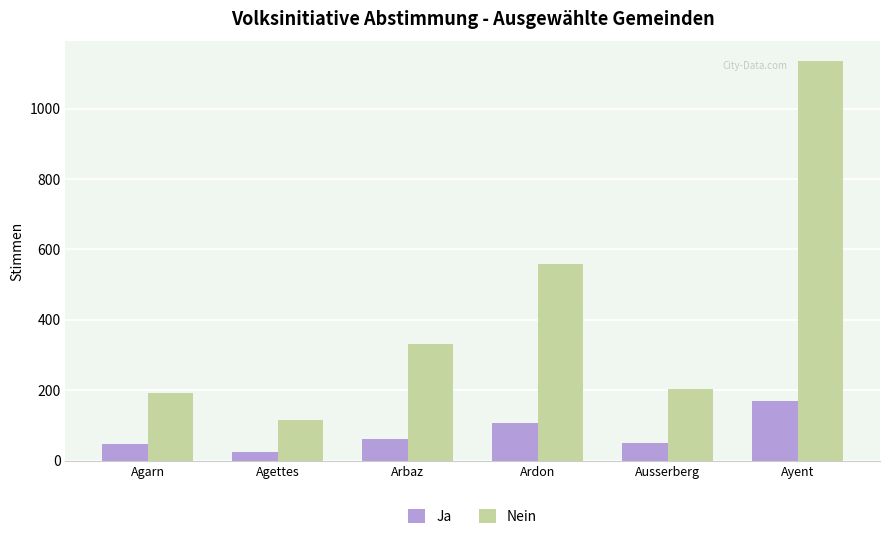

What position from the left is Ausserberg?

5